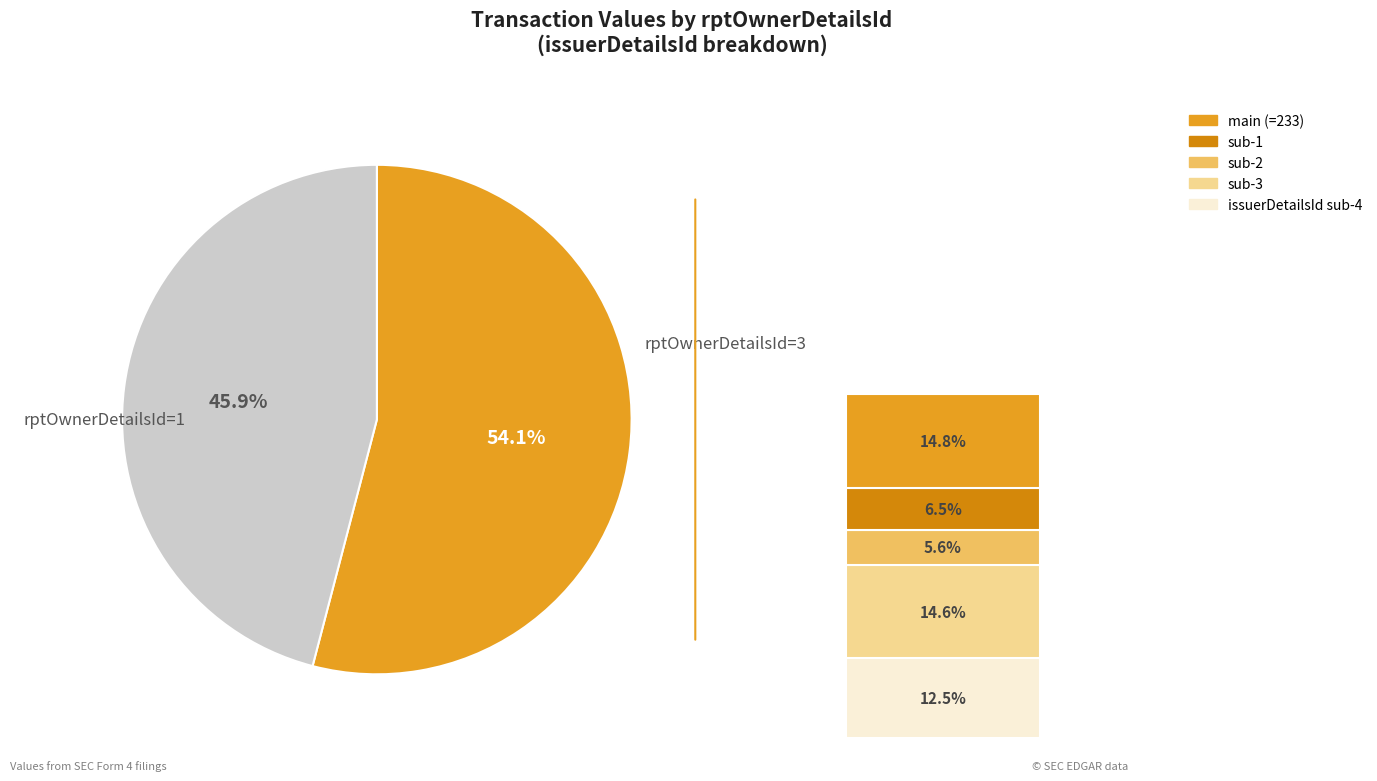

Is there any slice that represents more than half of the pie?

Yes